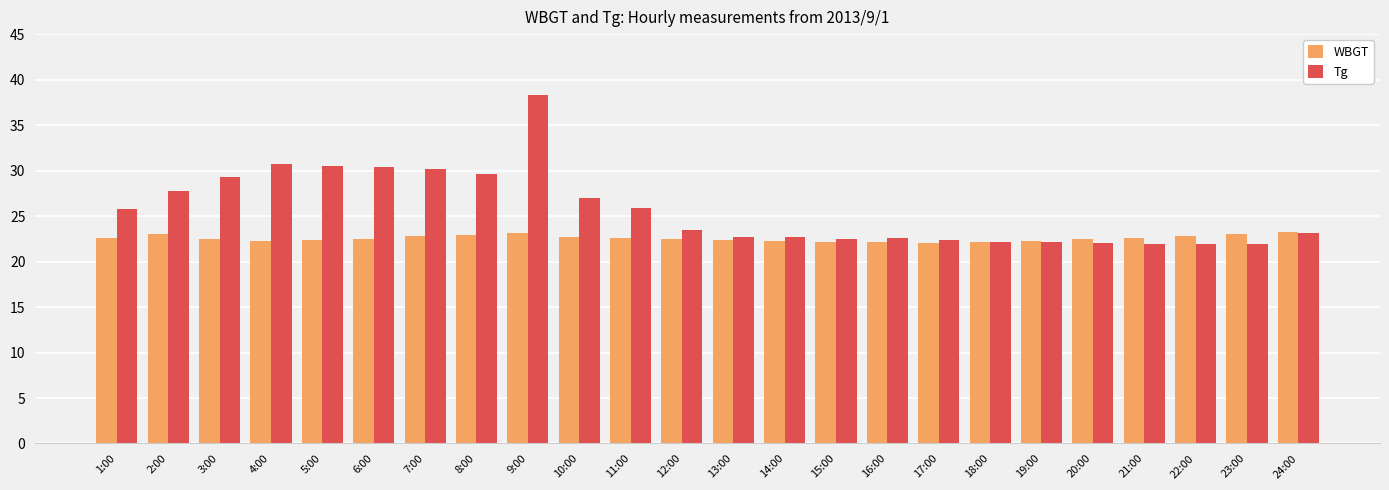

Are the bars grouped side by side (vs. stacked)?

Yes